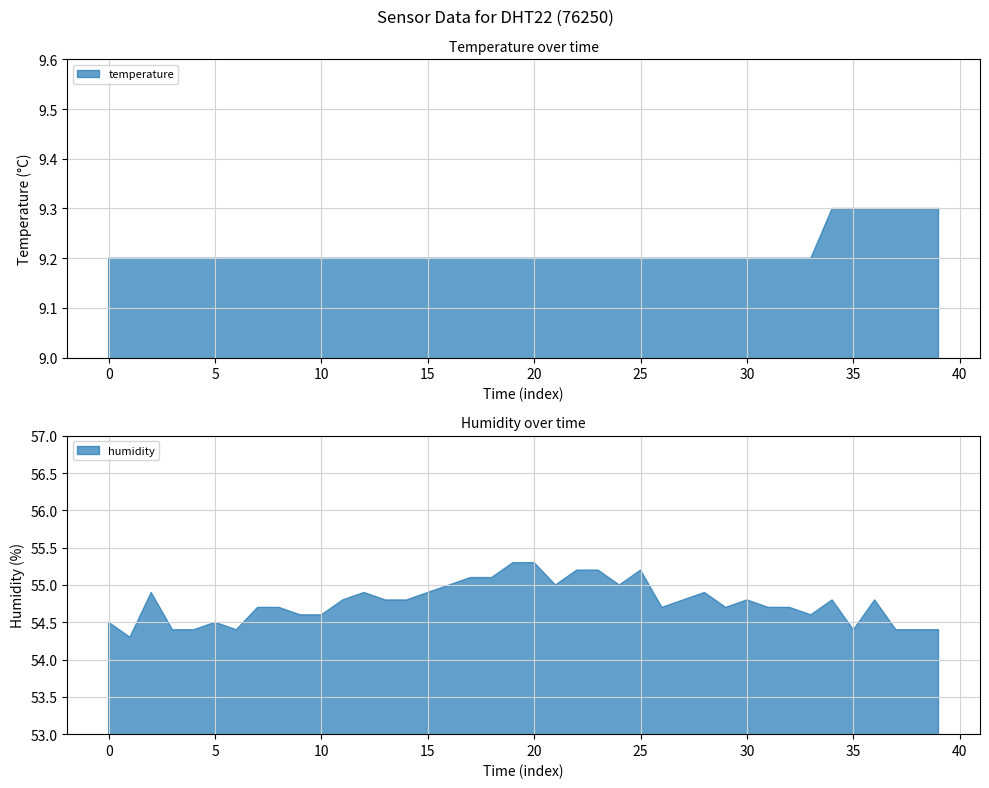

Does the chart have visible grid lines?

Yes